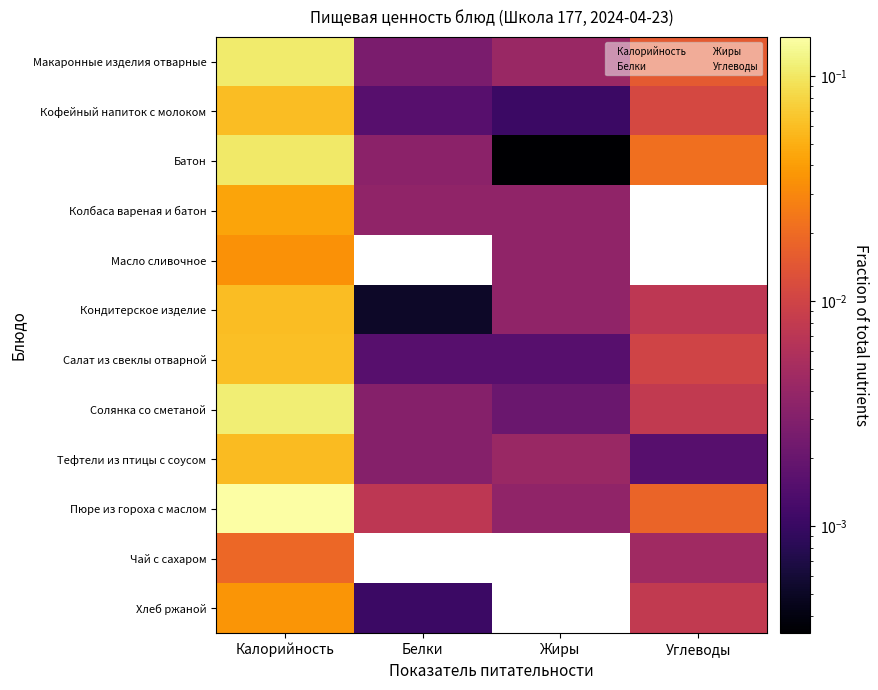

Reading right to left, extract all data points from this chart.

Макаронные изделия отварные: 0.0	0.0	0.0	0.1
Кофейный напиток с молоком: 0.0	0.0	0.0	0.1
Батон: 0.0	0.0	0.0	0.1
Колбаса вареная и батон: 0.0	0.0	0.0	0.0
Масло сливочное: 0.0	0.0	0.0	0.0
Кондитерское изделие: 0.0	0.0	0.0	0.1
Салат из свеклы отварной: 0.0	0.0	0.0	0.1
Солянка со сметаной: 0.0	0.0	0.0	0.1
Тефтели из птицы с соусом: 0.0	0.0	0.0	0.1
Пюре из гороха с маслом: 0.0	0.0	0.0	0.1
Чай с сахаром: 0.0	0.0	0.0	0.0
Хлеб ржаной: 0.0	0.0	0.0	0.0